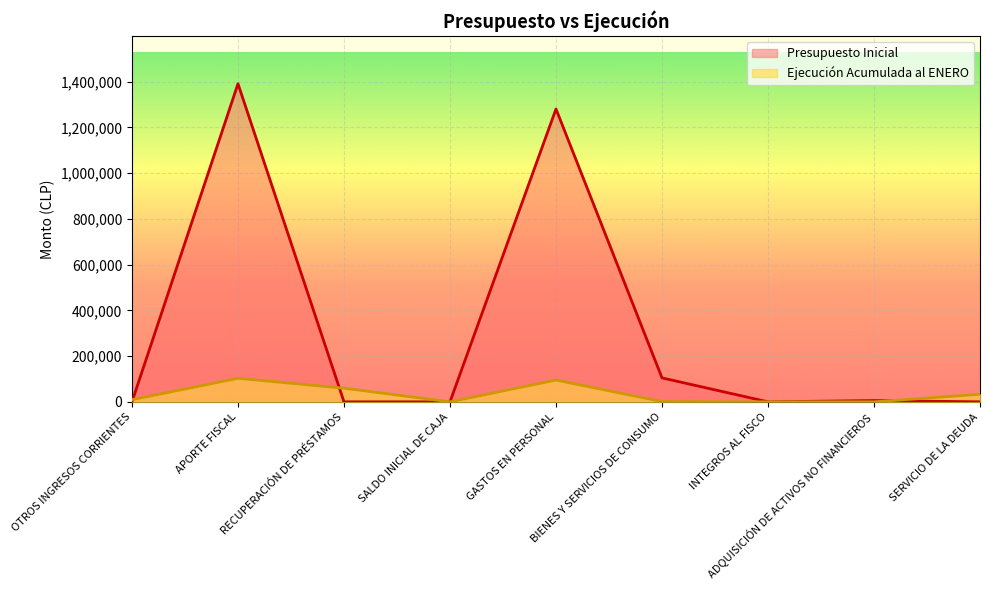

At which category is the sum across all series the highest?

APORTE FISCAL